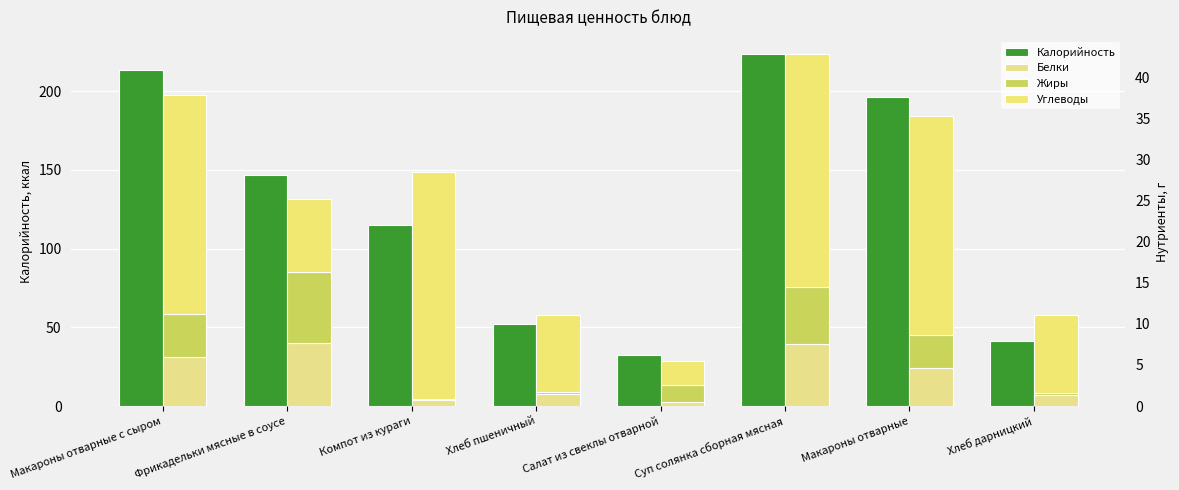

At Суп солянка сборная мясная, list the series in order from largest to smallest.

Калорийность, Углеводы, Белки, Жиры